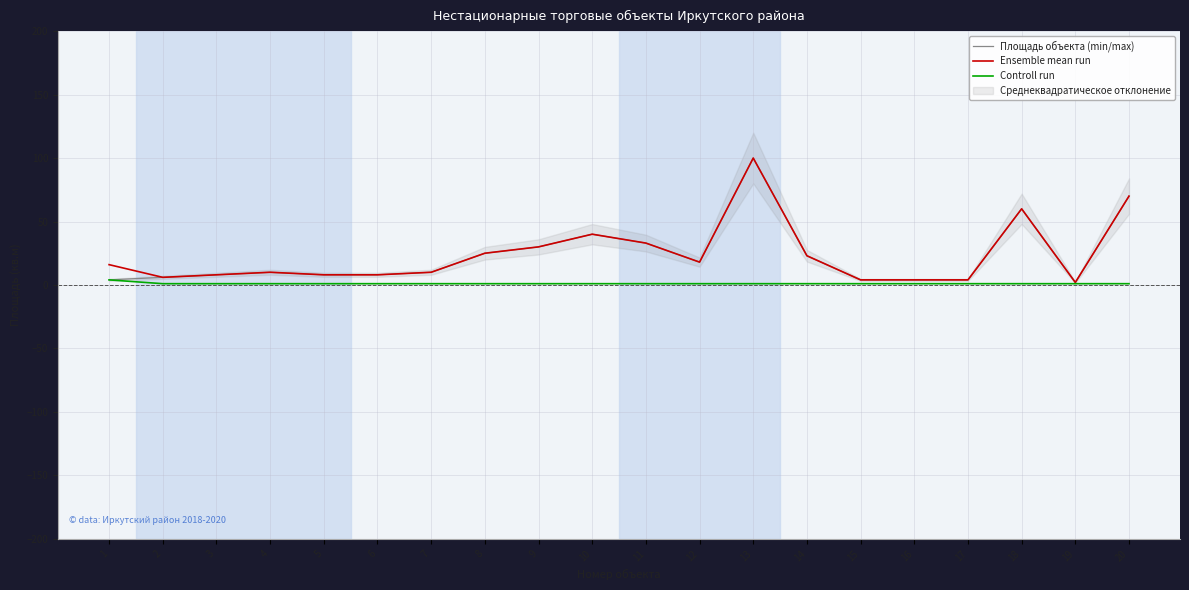

What is the difference between the maximum and minimum values in the Площадь объекта (min/max) series?

98